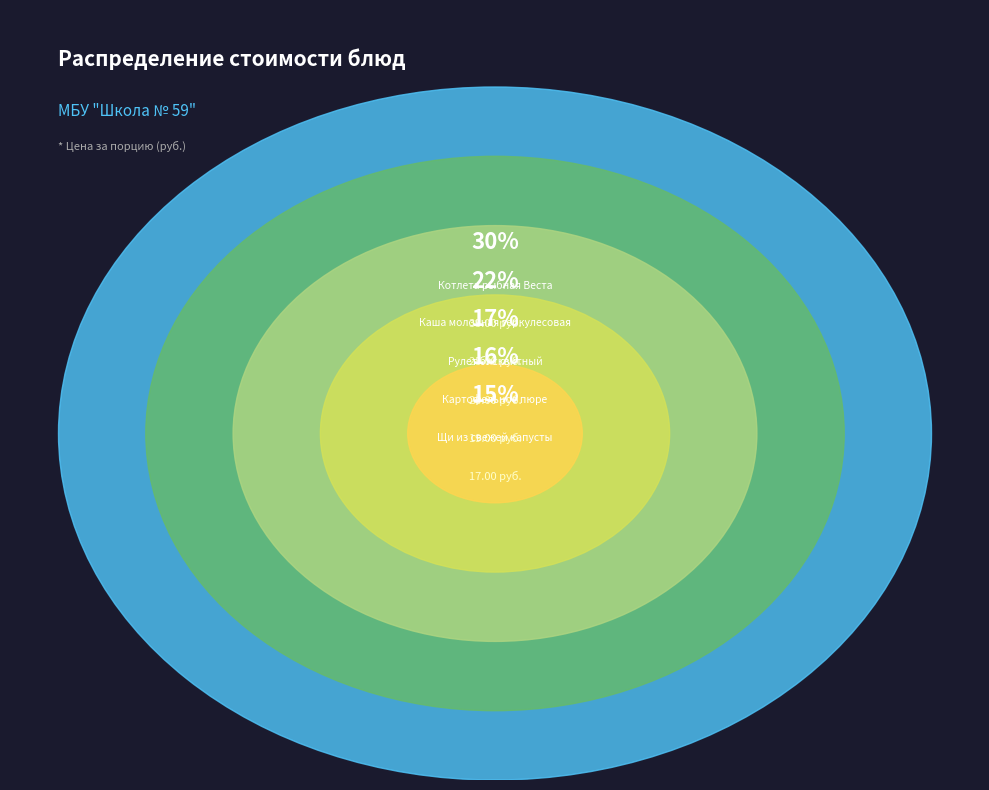

Is there any slice that represents more than half of the pie?

No